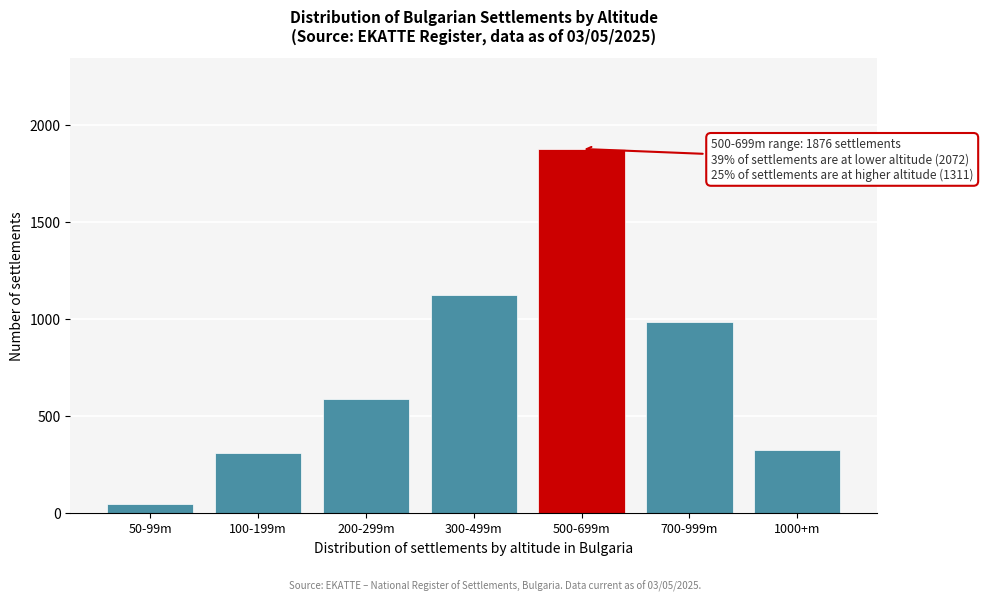

Reading left to right, what are all the values shown in this chart?

50-99m=47	100-199m=312	200-299m=589	300-499m=1124	500-699m=1876	700-999m=987	1000+m=324